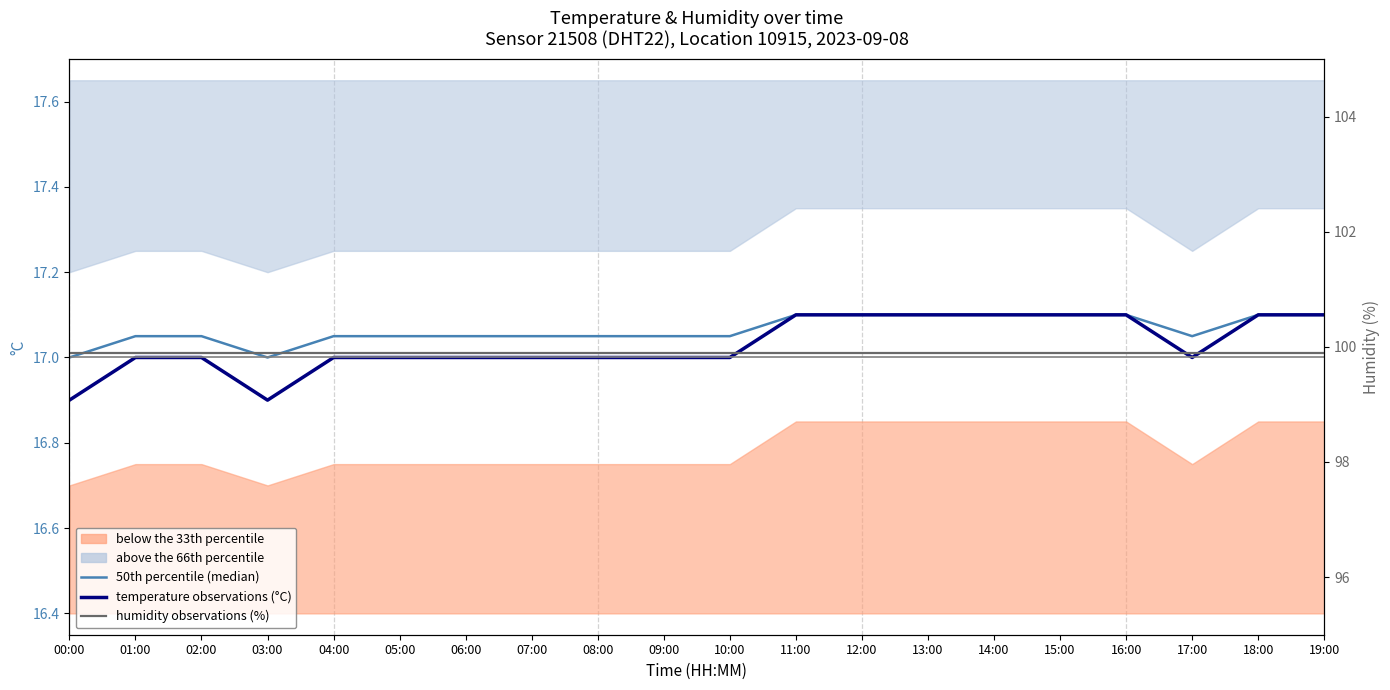

Reading left to right, what are all the values shown in this chart?

50th percentile (median): 00:00=17.0	01:00=17.1	02:00=17.1	03:00=17.0	04:00=17.1	05:00=17.1	06:00=17.1	07:00=17.1	08:00=17.1	09:00=17.1	10:00=17.1	11:00=17.1	12:00=17.1	13:00=17.1	14:00=17.1	15:00=17.1	16:00=17.1	17:00=17.1	18:00=17.1	19:00=17.1
temperature observations (°C): 00:00=16.9	01:00=17.0	02:00=17.0	03:00=16.9	04:00=17.0	05:00=17.0	06:00=17.0	07:00=17.0	08:00=17.0	09:00=17.0	10:00=17.0	11:00=17.1	12:00=17.1	13:00=17.1	14:00=17.1	15:00=17.1	16:00=17.1	17:00=17.0	18:00=17.1	19:00=17.1
humidity (%): 00:00=99.9	01:00=99.9	02:00=99.9	03:00=99.9	04:00=99.9	05:00=99.9	06:00=99.9	07:00=99.9	08:00=99.9	09:00=99.9	10:00=99.9	11:00=99.9	12:00=99.9	13:00=99.9	14:00=99.9	15:00=99.9	16:00=99.9	17:00=99.9	18:00=99.9	19:00=99.9